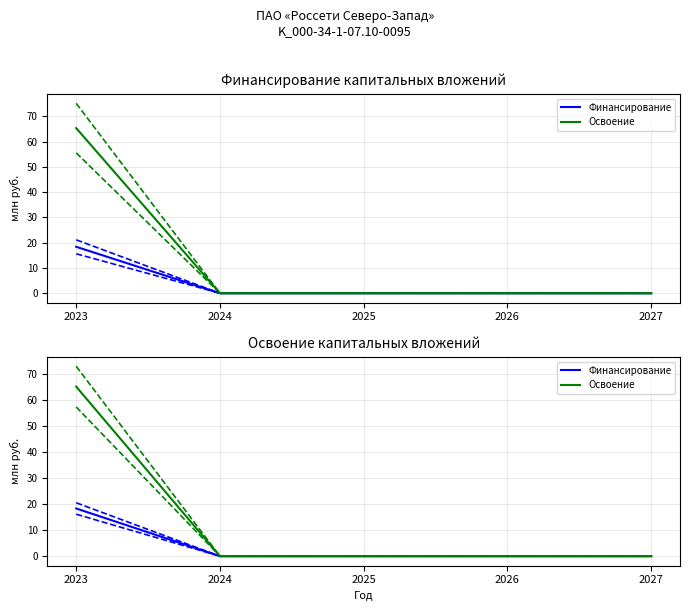

Between 2026 and 2025, which is larger?

2026